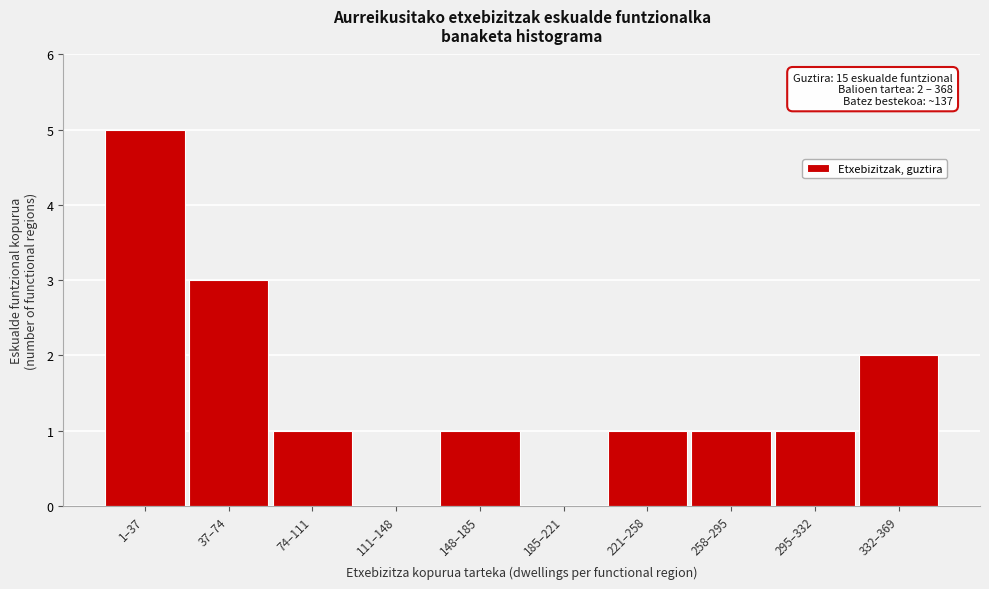

Reading left to right, list all the values displayed in this chart.

1–37=5	37–74=3	74–111=1	111–148=0	148–185=1	185–221=0	221–258=1	258–295=1	295–332=1	332–369=2